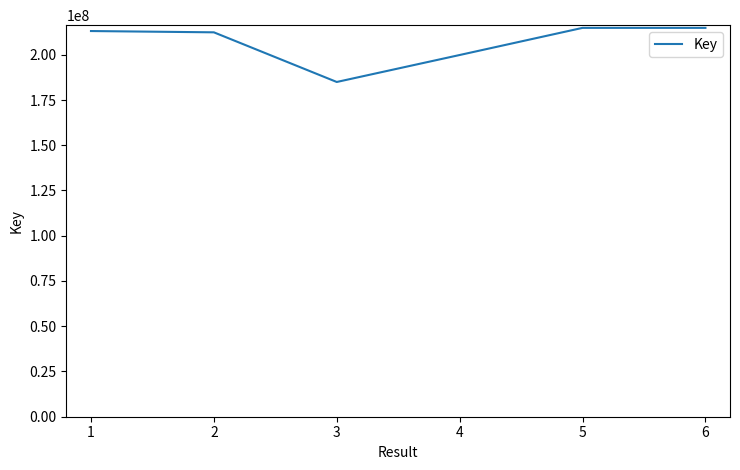

Where is the first local minimum?

3